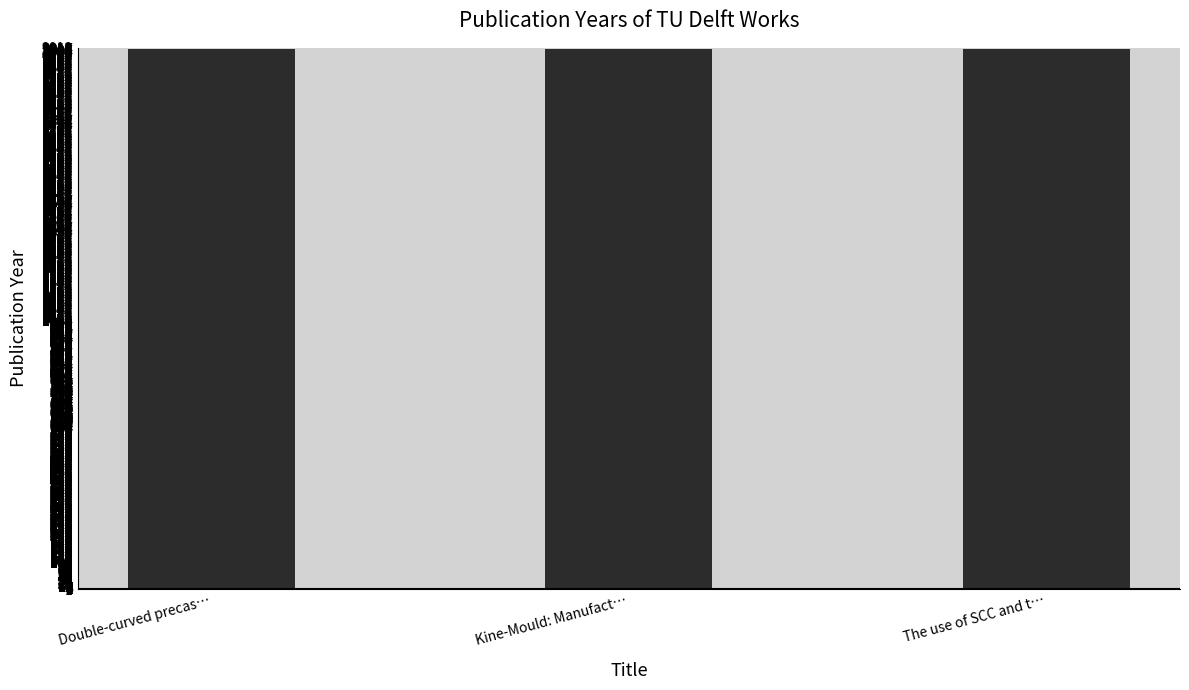

What is the label of the 2nd bar from the left?

Kine-Mould: Manufact…